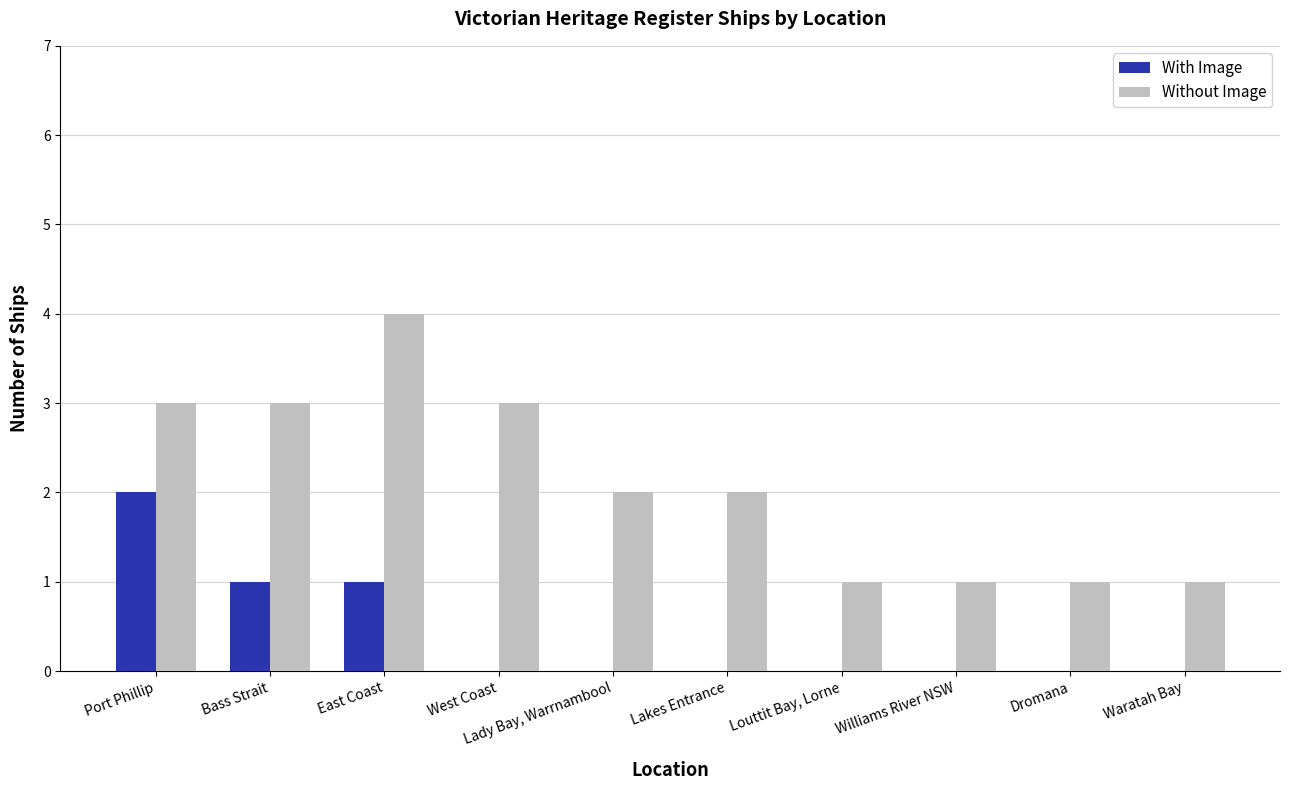

What is the sum of all With Image values?

4